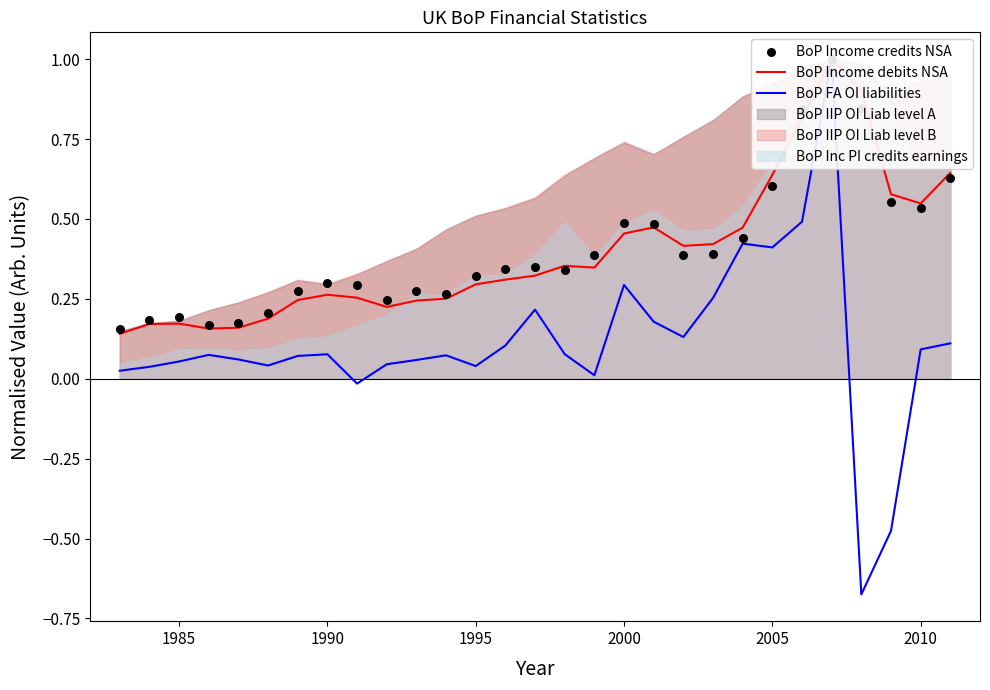

At how many categories does at least one series exceed 0?

29